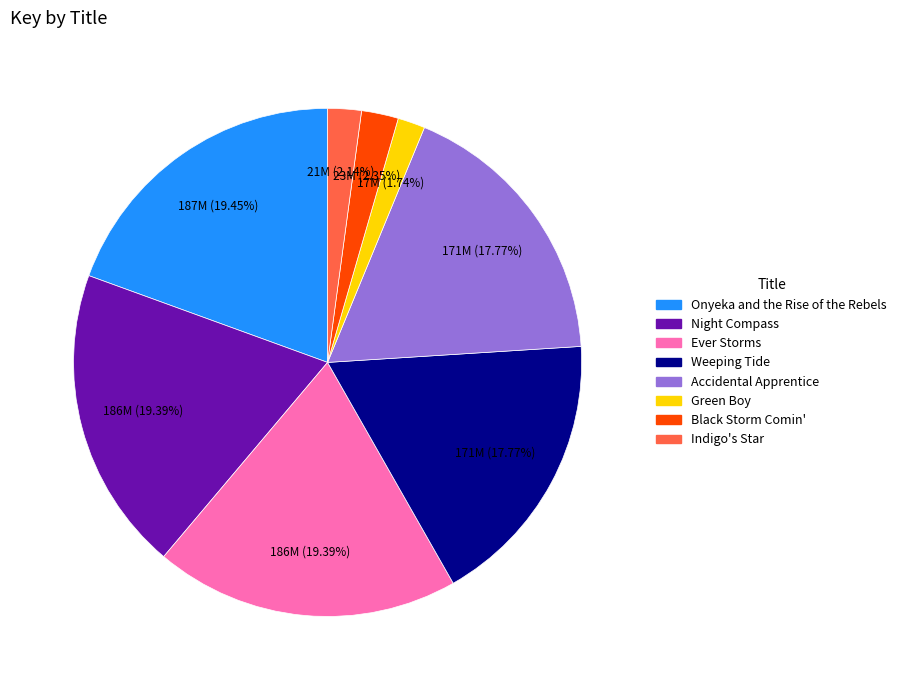

What is the ratio of the value at Black Storm Comin' to the value at Green Boy?

1.4